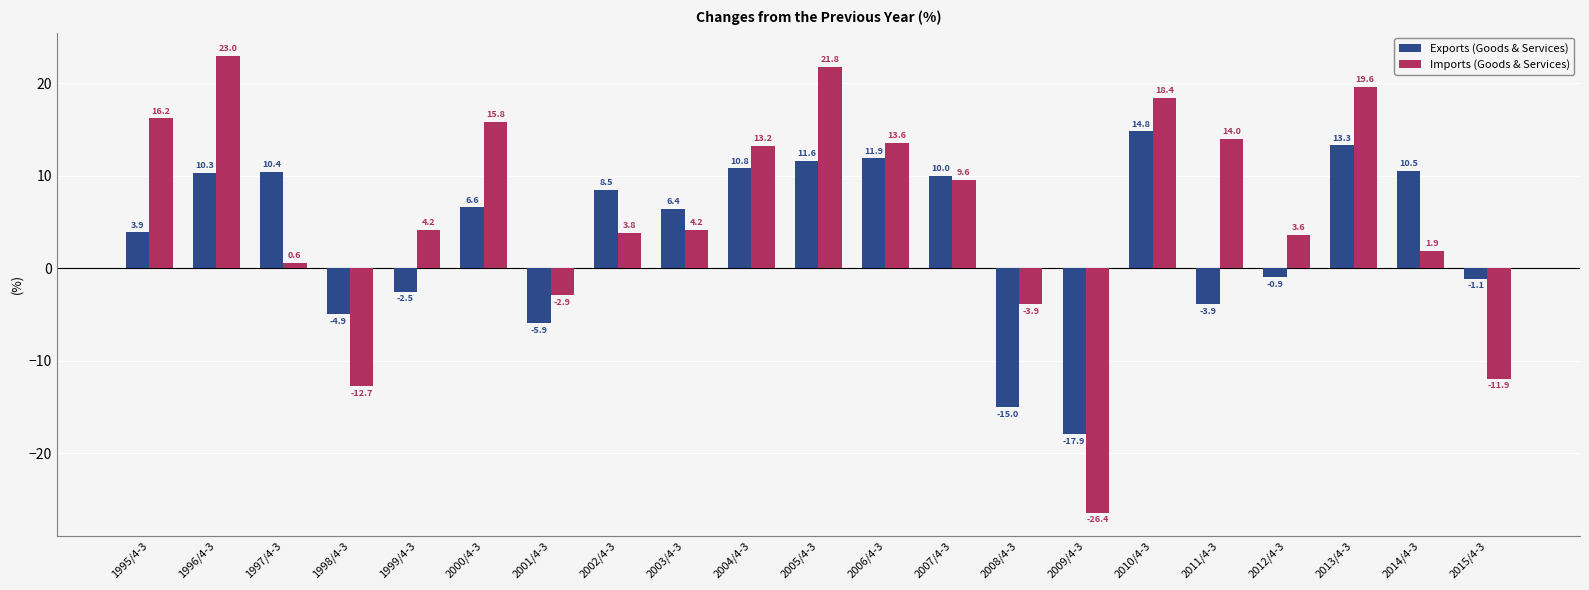

At how many categories does at least one series exceed 7?

13